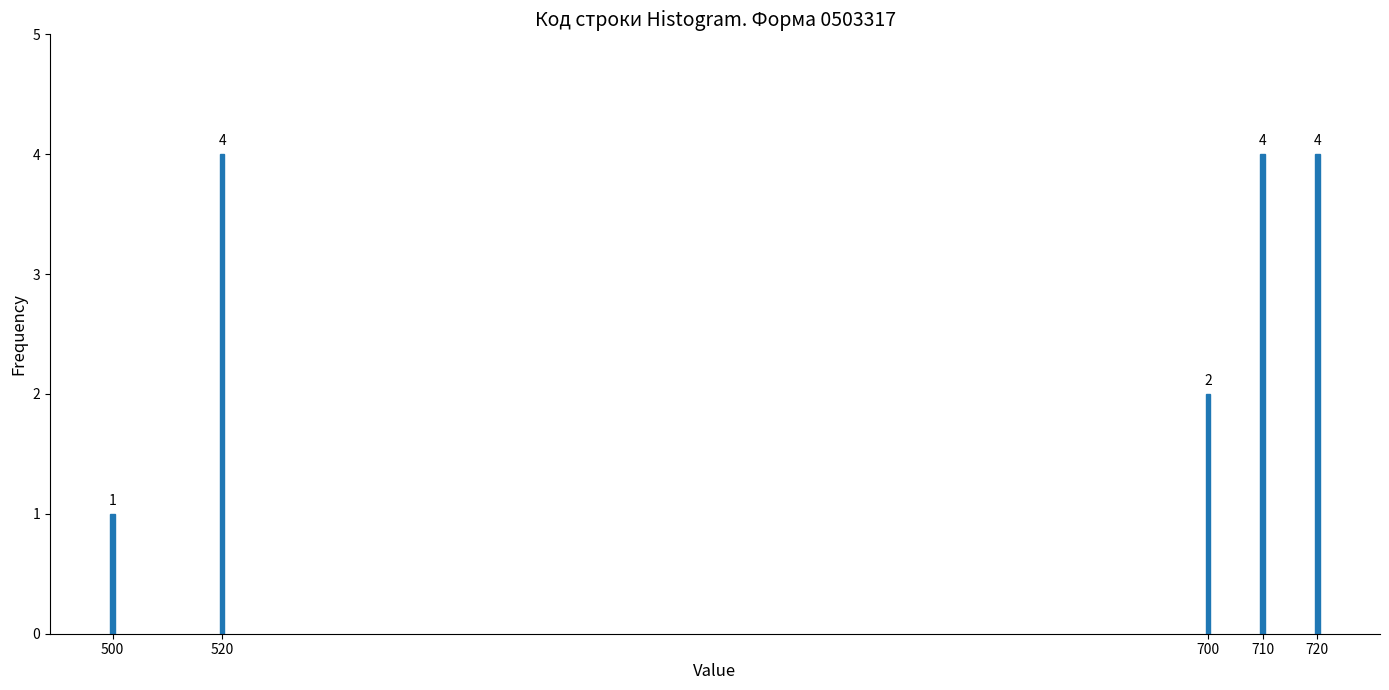

Reading left to right, list all the values displayed in this chart.

500=1	520=4	700=2	710=4	720=4